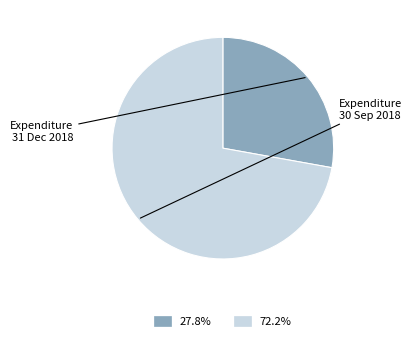

What percentage is the Expenditure 31 Dec 2018 slice, to the nearest percent?

28%